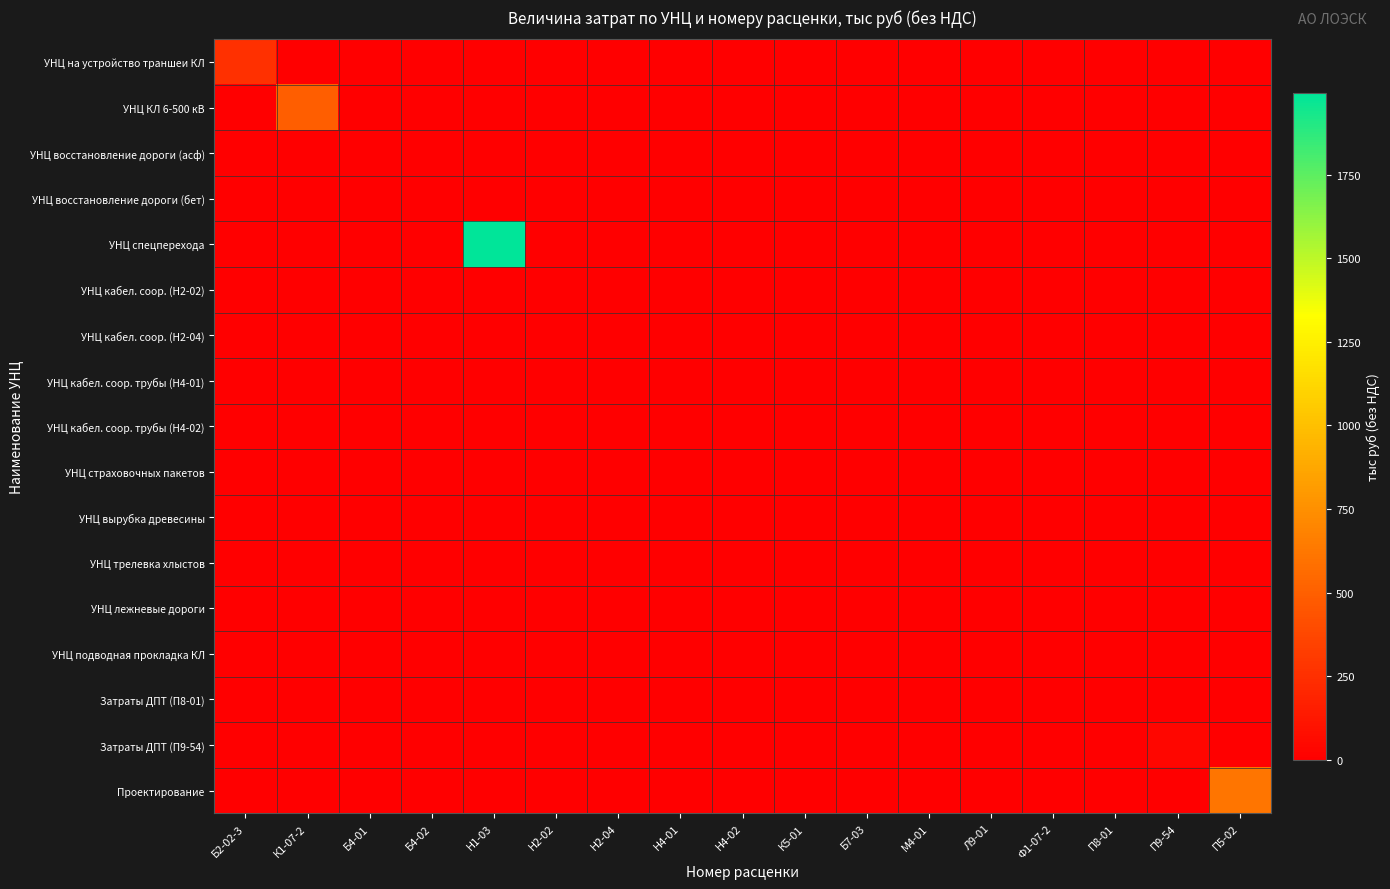

Reading left to right, transcribe all the data shown in this chart.

УНЦ на устройство траншеи КЛ: Б2-02-3=255.2	К1-07-2=0.0	Б4-01=0.0	Б4-02=0.0	Н1-03=0.0	Н2-02=0.0	Н2-04=0.0	Н4-01=0.0	Н4-02=0.0	К5-01=0.0	Б7-03=0.0	М4-01=0.0	Л9-01=0.0	Ф1-07-2=0.0	П8-01=0.0	П9-54=0.0	П5-02=0.0
УНЦ КЛ 6-500 кВ: Б2-02-3=0.0	К1-07-2=491.2	Б4-01=0.0	Б4-02=0.0	Н1-03=0.0	Н2-02=0.0	Н2-04=0.0	Н4-01=0.0	Н4-02=0.0	К5-01=0.0	Б7-03=0.0	М4-01=0.0	Л9-01=0.0	Ф1-07-2=0.0	П8-01=0.0	П9-54=0.0	П5-02=0.0
УНЦ восстановление дороги (асф): Б2-02-3=0.0	К1-07-2=0.0	Б4-01=0.0	Б4-02=0.0	Н1-03=0.0	Н2-02=0.0	Н2-04=0.0	Н4-01=0.0	Н4-02=0.0	К5-01=0.0	Б7-03=0.0	М4-01=0.0	Л9-01=0.0	Ф1-07-2=0.0	П8-01=0.0	П9-54=0.0	П5-02=0.0
УНЦ восстановление дороги (бет): Б2-02-3=0.0	К1-07-2=0.0	Б4-01=0.0	Б4-02=0.0	Н1-03=0.0	Н2-02=0.0	Н2-04=0.0	Н4-01=0.0	Н4-02=0.0	К5-01=0.0	Б7-03=0.0	М4-01=0.0	Л9-01=0.0	Ф1-07-2=0.0	П8-01=0.0	П9-54=0.0	П5-02=0.0
УНЦ спецперехода: Б2-02-3=0.0	К1-07-2=0.0	Б4-01=0.0	Б4-02=0.0	Н1-03=1994.8	Н2-02=0.0	Н2-04=0.0	Н4-01=0.0	Н4-02=0.0	К5-01=0.0	Б7-03=0.0	М4-01=0.0	Л9-01=0.0	Ф1-07-2=0.0	П8-01=0.0	П9-54=0.0	П5-02=0.0
УНЦ кабел. соор. (Н2-02): Б2-02-3=0.0	К1-07-2=0.0	Б4-01=0.0	Б4-02=0.0	Н1-03=0.0	Н2-02=0.0	Н2-04=0.0	Н4-01=0.0	Н4-02=0.0	К5-01=0.0	Б7-03=0.0	М4-01=0.0	Л9-01=0.0	Ф1-07-2=0.0	П8-01=0.0	П9-54=0.0	П5-02=0.0
УНЦ кабел. соор. (Н2-04): Б2-02-3=0.0	К1-07-2=0.0	Б4-01=0.0	Б4-02=0.0	Н1-03=0.0	Н2-02=0.0	Н2-04=0.0	Н4-01=0.0	Н4-02=0.0	К5-01=0.0	Б7-03=0.0	М4-01=0.0	Л9-01=0.0	Ф1-07-2=0.0	П8-01=0.0	П9-54=0.0	П5-02=0.0
УНЦ кабел. соор. трубы (Н4-01): Б2-02-3=0.0	К1-07-2=0.0	Б4-01=0.0	Б4-02=0.0	Н1-03=0.0	Н2-02=0.0	Н2-04=0.0	Н4-01=0.0	Н4-02=0.0	К5-01=0.0	Б7-03=0.0	М4-01=0.0	Л9-01=0.0	Ф1-07-2=0.0	П8-01=0.0	П9-54=0.0	П5-02=0.0
УНЦ кабел. соор. трубы (Н4-02): Б2-02-3=0.0	К1-07-2=0.0	Б4-01=0.0	Б4-02=0.0	Н1-03=0.0	Н2-02=0.0	Н2-04=0.0	Н4-01=0.0	Н4-02=0.0	К5-01=0.0	Б7-03=0.0	М4-01=0.0	Л9-01=0.0	Ф1-07-2=0.0	П8-01=0.0	П9-54=0.0	П5-02=0.0
УНЦ страховочных пакетов: Б2-02-3=0.0	К1-07-2=0.0	Б4-01=0.0	Б4-02=0.0	Н1-03=0.0	Н2-02=0.0	Н2-04=0.0	Н4-01=0.0	Н4-02=0.0	К5-01=0.0	Б7-03=0.0	М4-01=0.0	Л9-01=0.0	Ф1-07-2=0.0	П8-01=0.0	П9-54=0.0	П5-02=0.0
УНЦ вырубка древесины: Б2-02-3=0.0	К1-07-2=0.0	Б4-01=0.0	Б4-02=0.0	Н1-03=0.0	Н2-02=0.0	Н2-04=0.0	Н4-01=0.0	Н4-02=0.0	К5-01=0.0	Б7-03=0.0	М4-01=0.0	Л9-01=0.0	Ф1-07-2=0.0	П8-01=0.0	П9-54=0.0	П5-02=0.0
УНЦ трелевка хлыстов: Б2-02-3=0.0	К1-07-2=0.0	Б4-01=0.0	Б4-02=0.0	Н1-03=0.0	Н2-02=0.0	Н2-04=0.0	Н4-01=0.0	Н4-02=0.0	К5-01=0.0	Б7-03=0.0	М4-01=0.0	Л9-01=0.0	Ф1-07-2=0.0	П8-01=0.0	П9-54=0.0	П5-02=0.0
УНЦ лежневые дороги: Б2-02-3=0.0	К1-07-2=0.0	Б4-01=0.0	Б4-02=0.0	Н1-03=0.0	Н2-02=0.0	Н2-04=0.0	Н4-01=0.0	Н4-02=0.0	К5-01=0.0	Б7-03=0.0	М4-01=0.0	Л9-01=0.0	Ф1-07-2=0.0	П8-01=0.0	П9-54=0.0	П5-02=0.0
УНЦ подводная прокладка КЛ: Б2-02-3=0.0	К1-07-2=0.0	Б4-01=0.0	Б4-02=0.0	Н1-03=0.0	Н2-02=0.0	Н2-04=0.0	Н4-01=0.0	Н4-02=0.0	К5-01=0.0	Б7-03=0.0	М4-01=0.0	Л9-01=0.0	Ф1-07-2=0.0	П8-01=0.0	П9-54=0.0	П5-02=0.0
Затраты ДПТ (П8-01): Б2-02-3=0.0	К1-07-2=0.0	Б4-01=0.0	Б4-02=0.0	Н1-03=0.0	Н2-02=0.0	Н2-04=0.0	Н4-01=0.0	Н4-02=0.0	К5-01=0.0	Б7-03=0.0	М4-01=0.0	Л9-01=0.0	Ф1-07-2=0.0	П8-01=0.0	П9-54=0.0	П5-02=0.0
Затраты ДПТ (П9-54): Б2-02-3=0.0	К1-07-2=0.0	Б4-01=0.0	Б4-02=0.0	Н1-03=0.0	Н2-02=0.0	Н2-04=0.0	Н4-01=0.0	Н4-02=0.0	К5-01=0.0	Б7-03=0.0	М4-01=0.0	Л9-01=0.0	Ф1-07-2=0.0	П8-01=0.0	П9-54=31.7	П5-02=0.0
Проектирование: Б2-02-3=0.0	К1-07-2=0.0	Б4-01=0.0	Б4-02=0.0	Н1-03=0.0	Н2-02=0.0	Н2-04=0.0	Н4-01=0.0	Н4-02=0.0	К5-01=0.0	Б7-03=0.0	М4-01=0.0	Л9-01=0.0	Ф1-07-2=0.0	П8-01=0.0	П9-54=0.0	П5-02=611.0